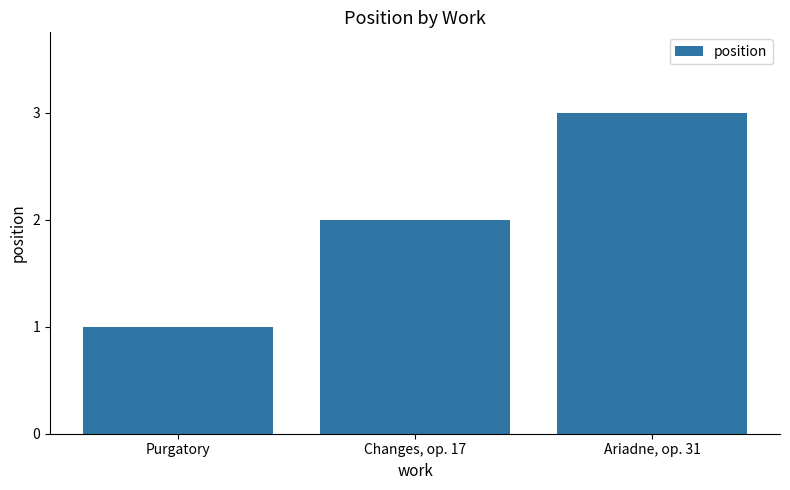

Reading right to left, extract all data points from this chart.

3	2	1